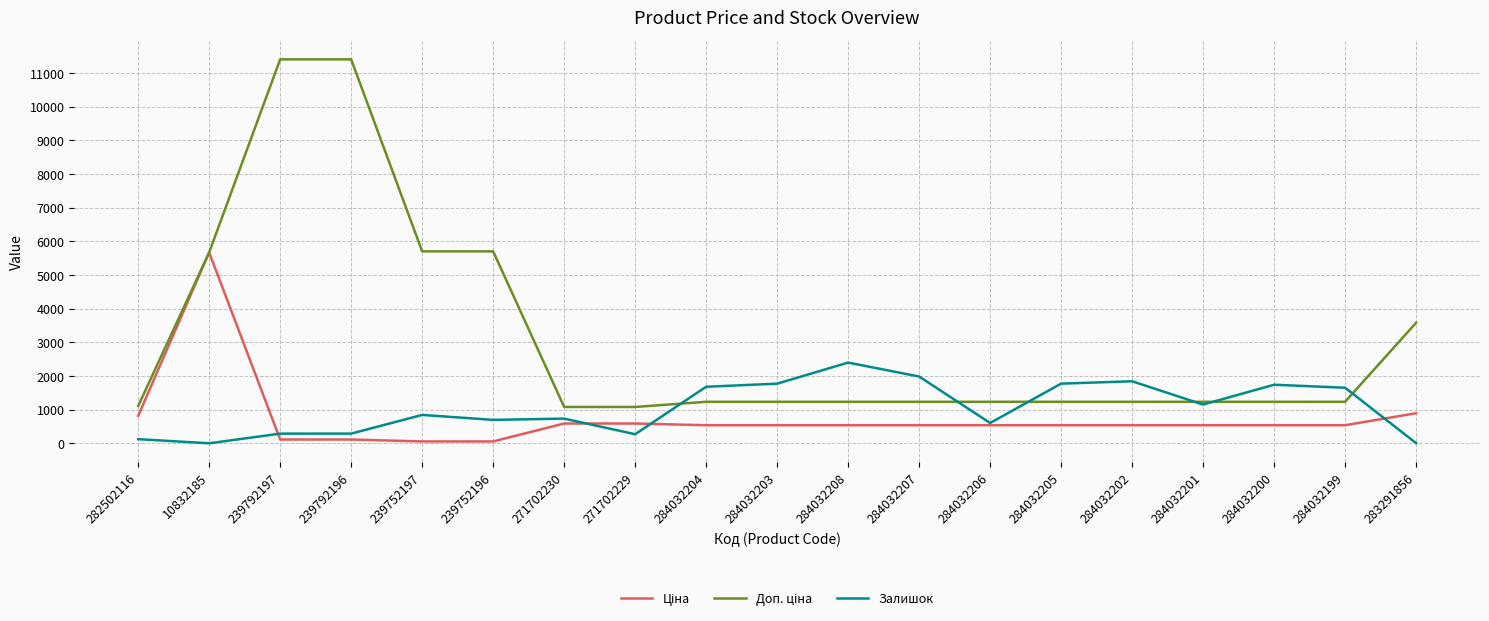

What value does the Залишок series have at 239752197?

845.0